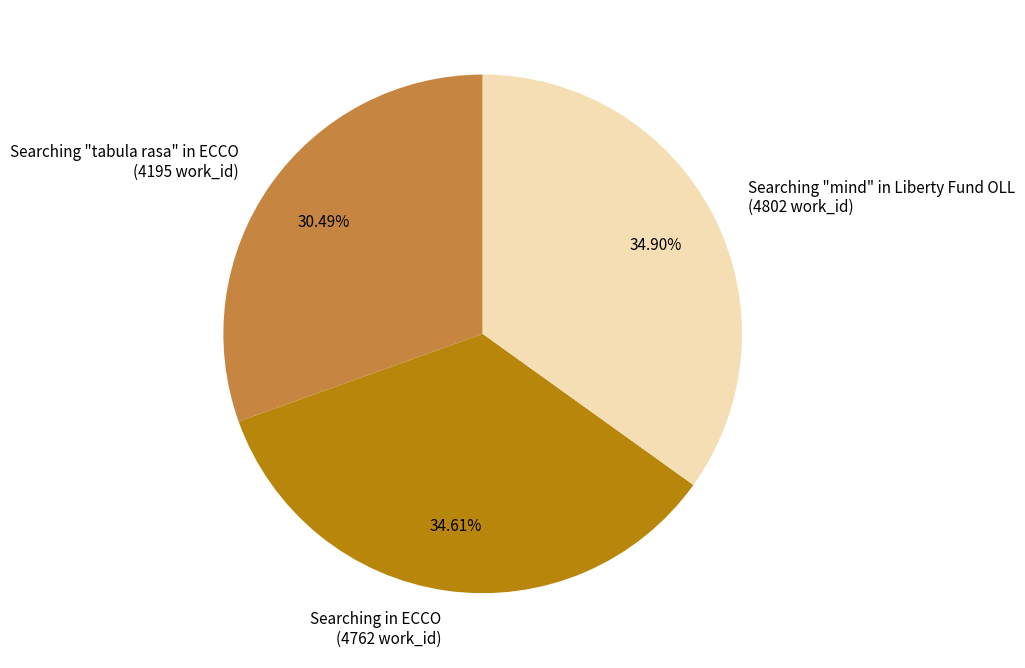

What percentage is the Searching in ECCO slice, to the nearest percent?

35%